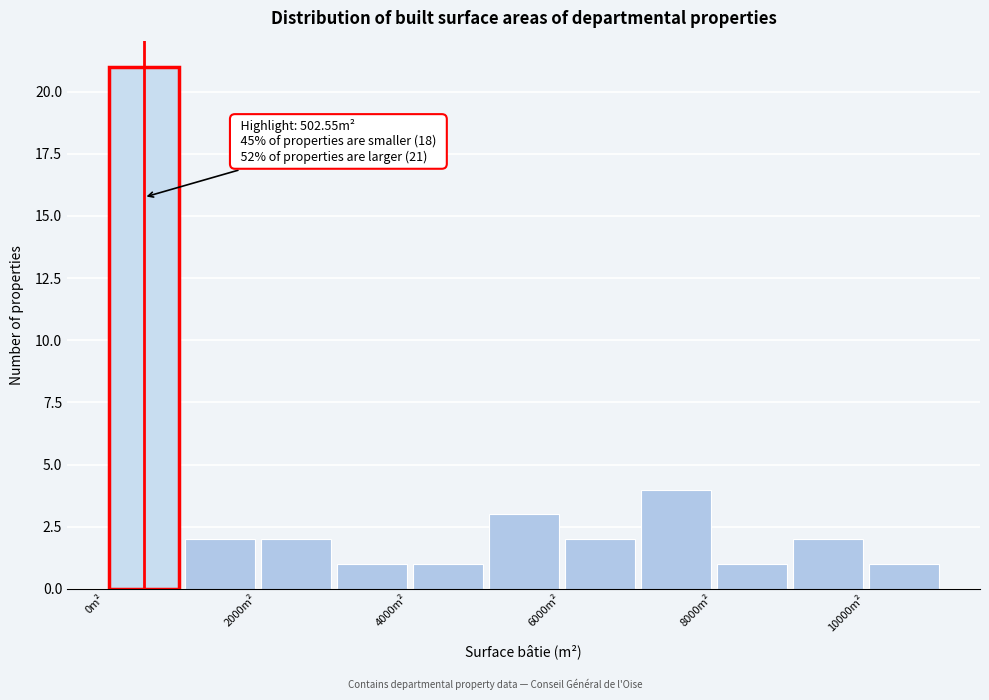

Over which range of the x-axis is the bar tallest?

0 to 1000